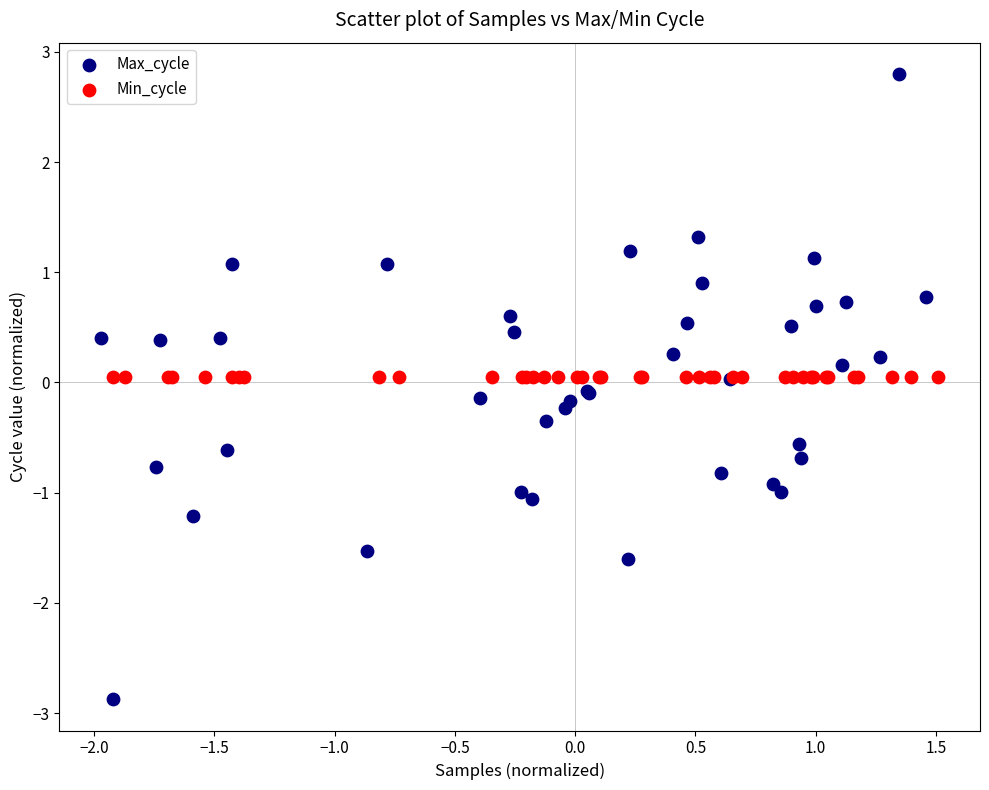

Which series contains the highest Y value?

Max_cycle